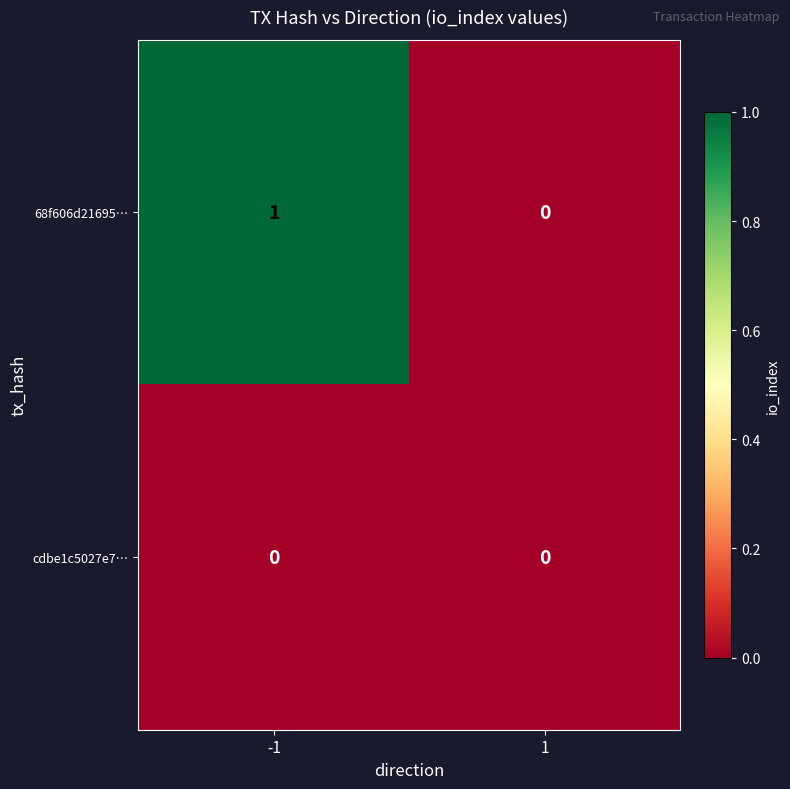

Reading right to left, list all the values displayed in this chart.

68f606d21695…: 1=0	-1=1
cdbe1c5027e7…: 1=0	-1=0